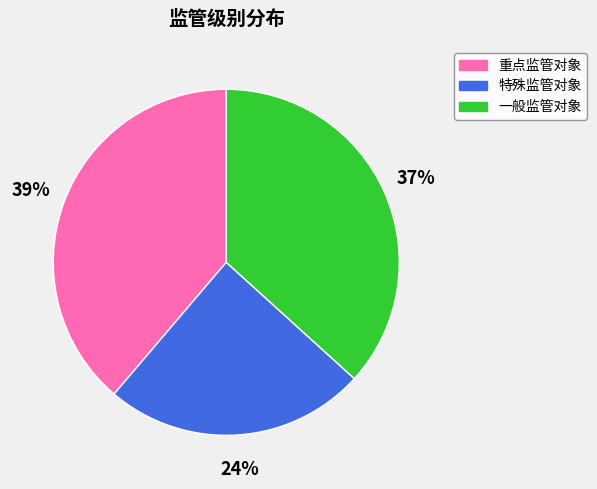

Which slice is the smallest?

特殊监管对象